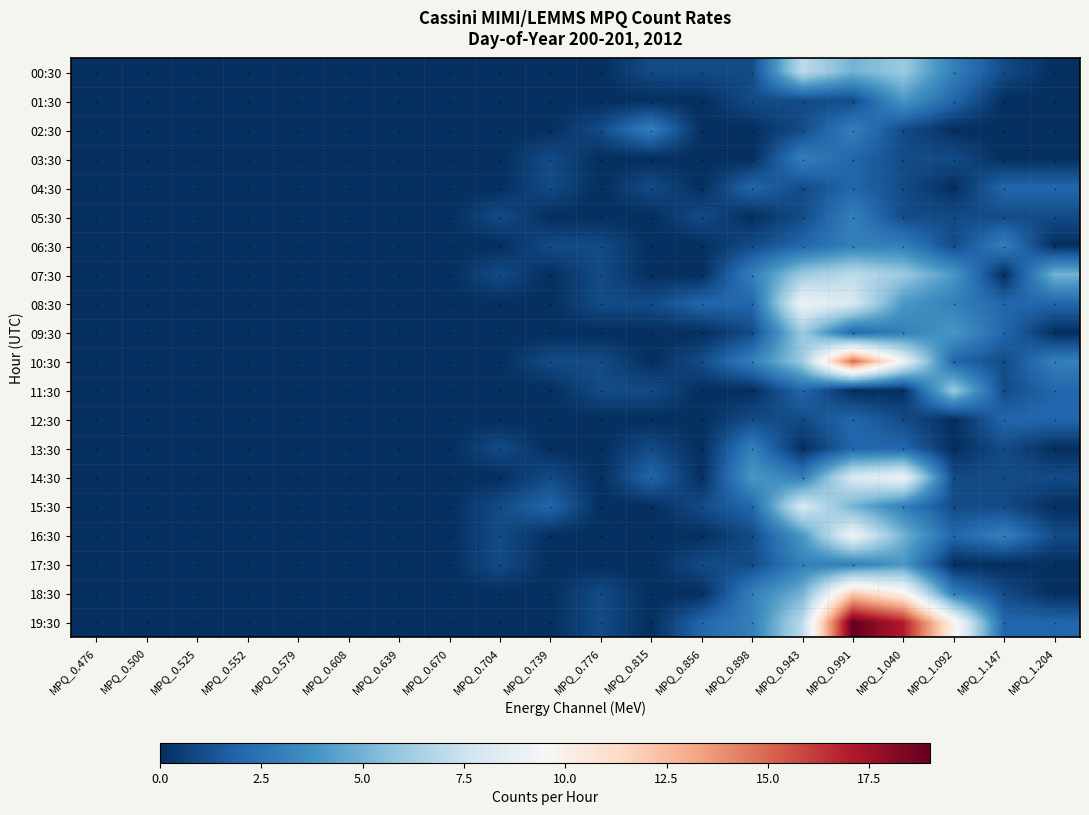

What is the difference between the 07:30 values at MPQ_0.639 and MPQ_0.943?

6